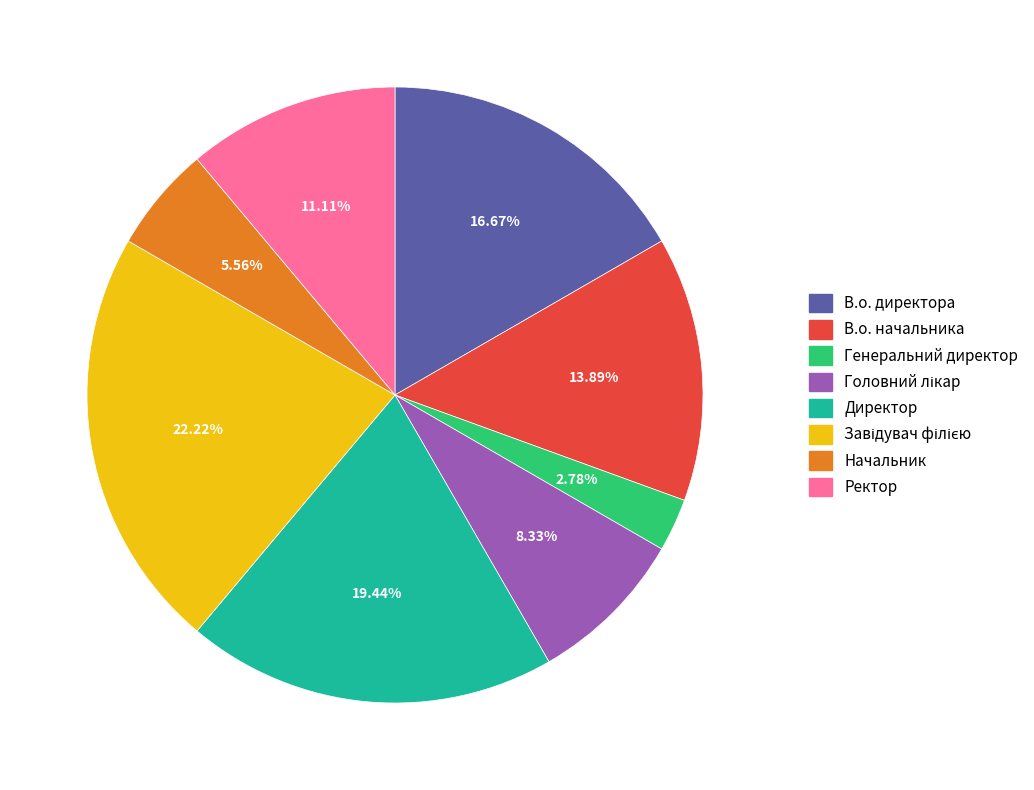

True or false: В.о. начальника accounts for 14% of the total.

True